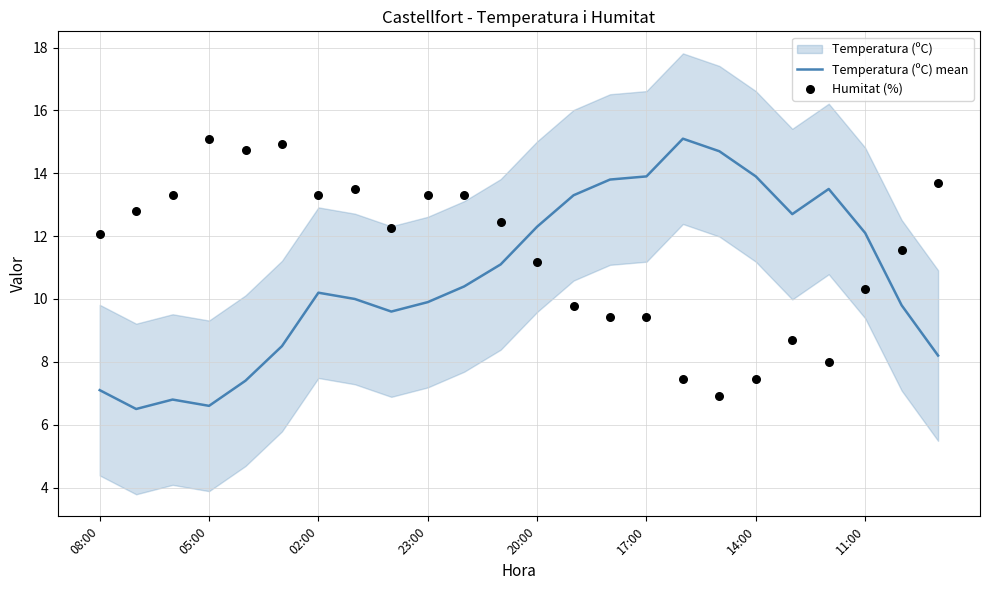

Which series reaches the maximum Y coordinate?

Temperatura (ºC) mean